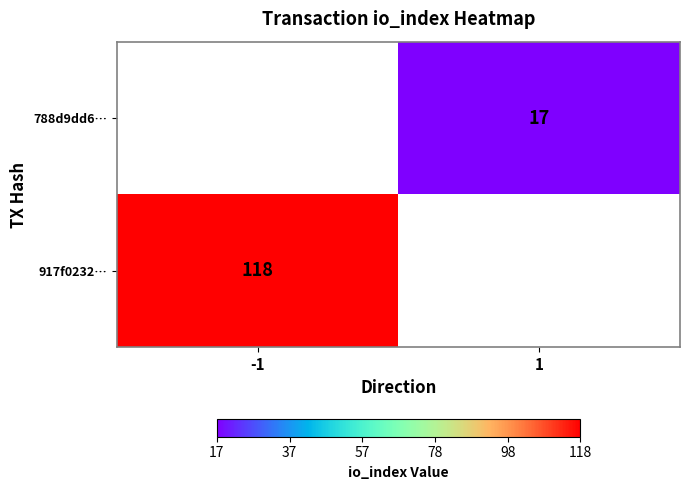

Is the value of 788d9dd6… at 1 greater than the value of 917f0232… at -1?

No